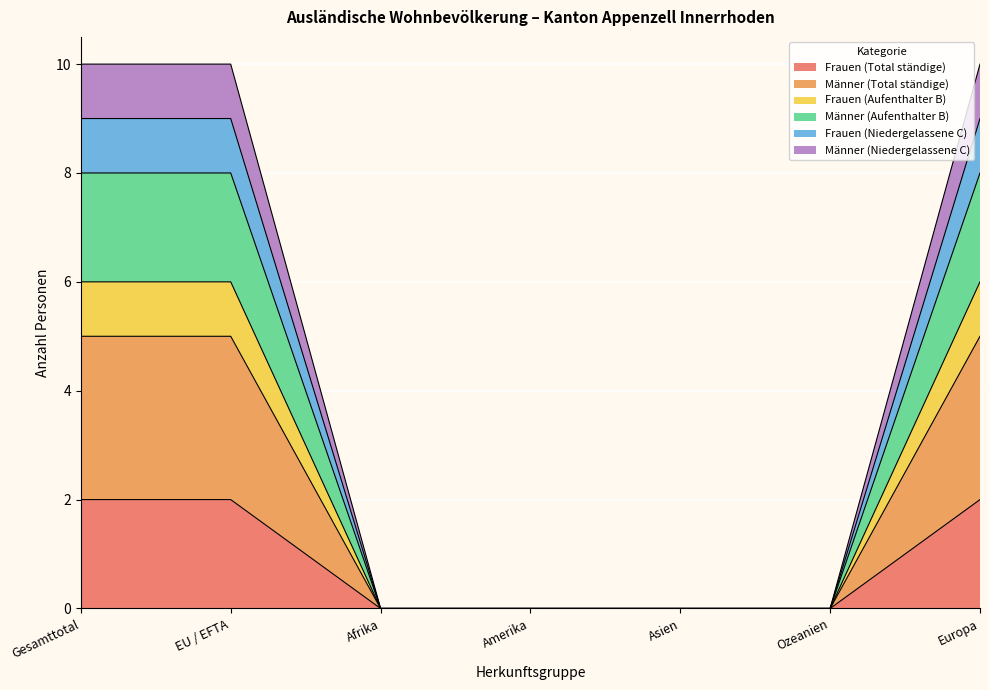

Does the chart display data point markers on the line(s)?

No